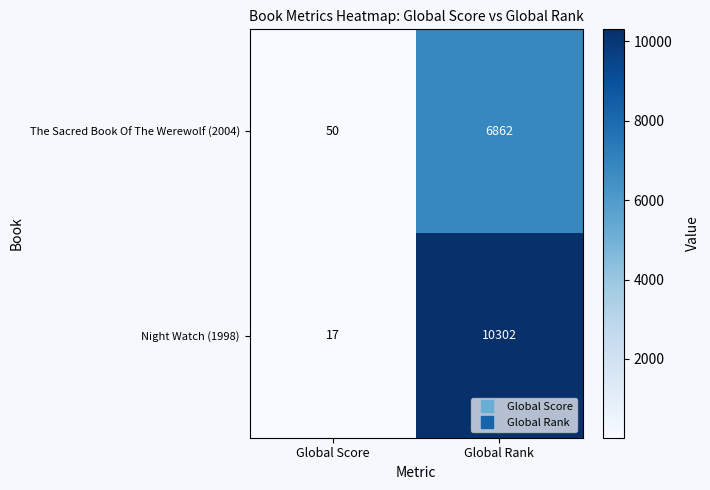

Reading left to right, extract all data points from this chart.

The Sacred Book Of The Werewolf (2004): 50	6862
Night Watch (1998): 17	10302